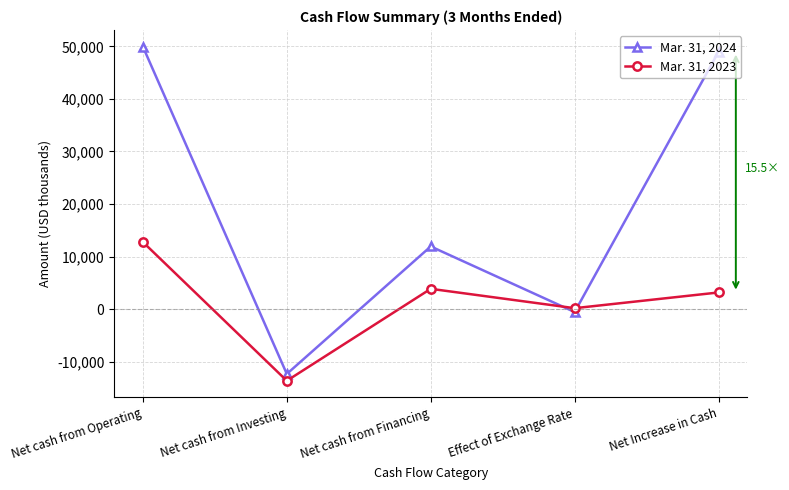

What is the spread (max minus min) of values at Net cash from Investing?

1300